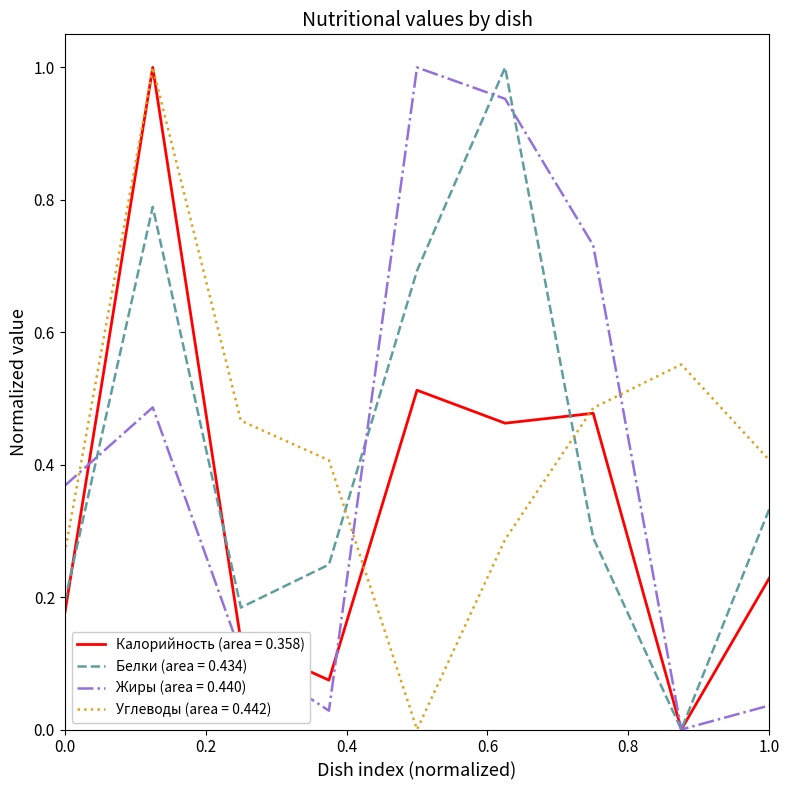

True or false: Белки (area = 0.434) and Углеводы (area = 0.442) cross at least once.

True